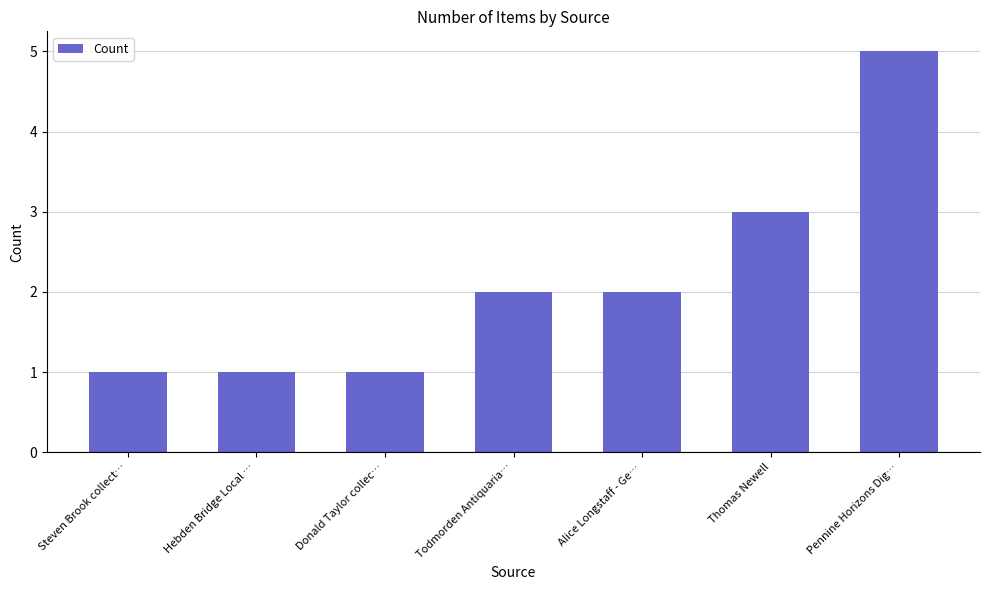

Reading left to right, list all the values displayed in this chart.

1	1	1	2	2	3	5